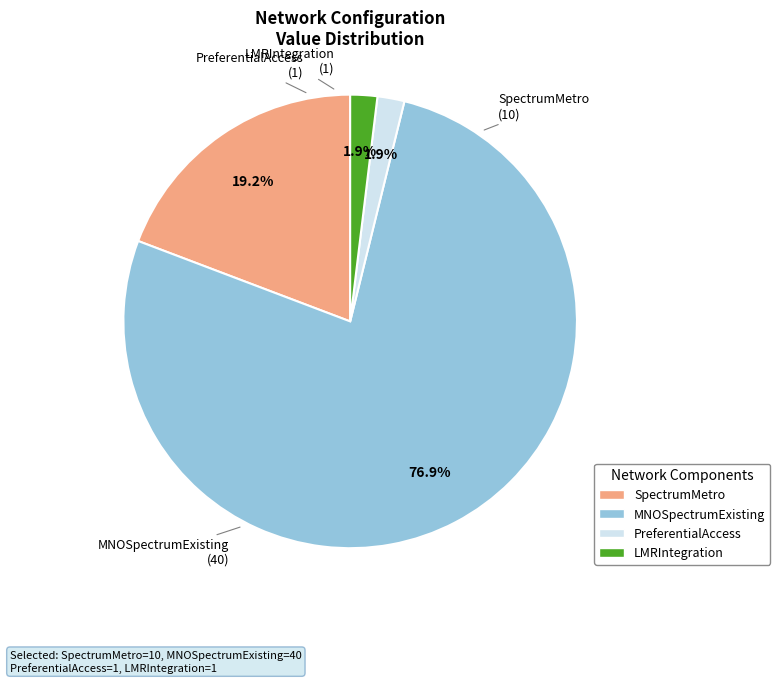

What is the ratio of the value at MNOSpectrumExisting to the value at SpectrumMetro?

4.0